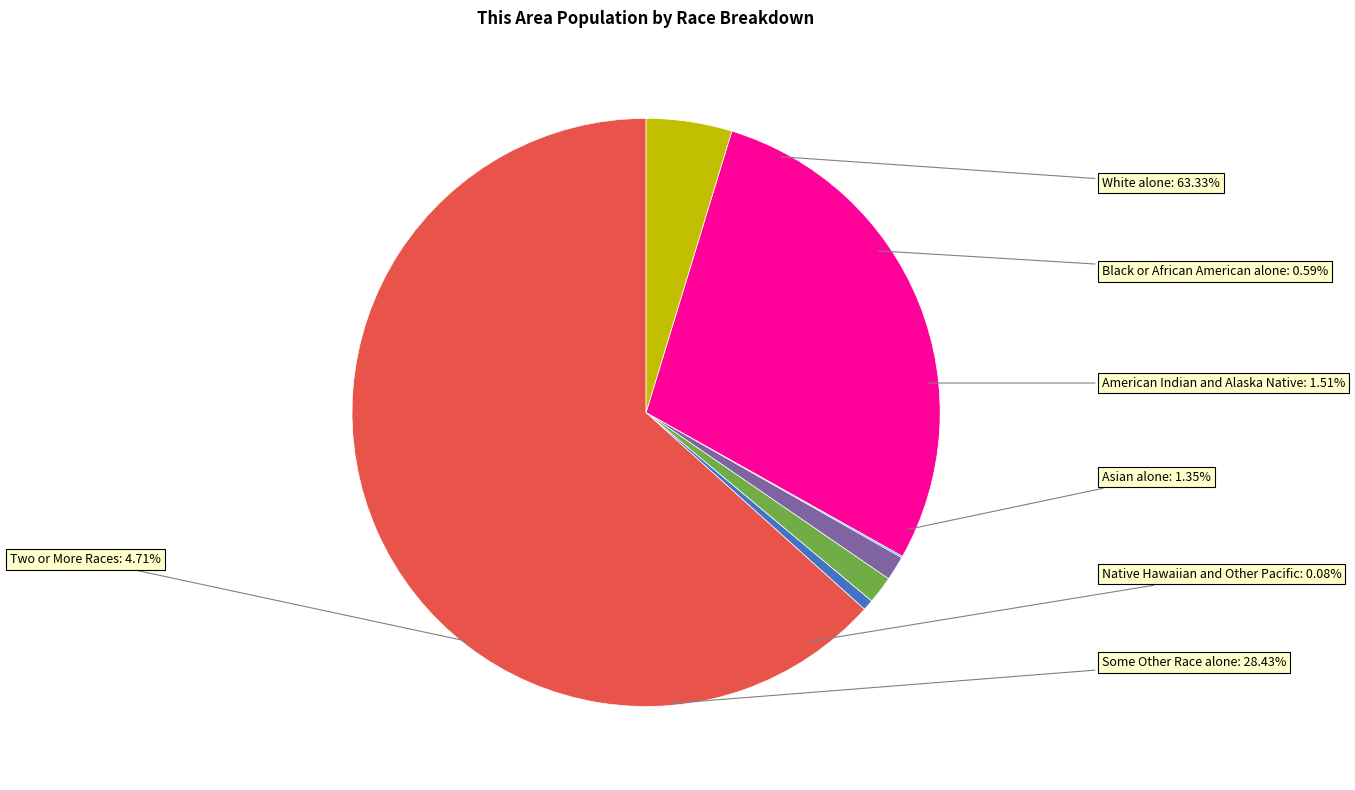

To the nearest percent, what is the average slice percentage?

14%